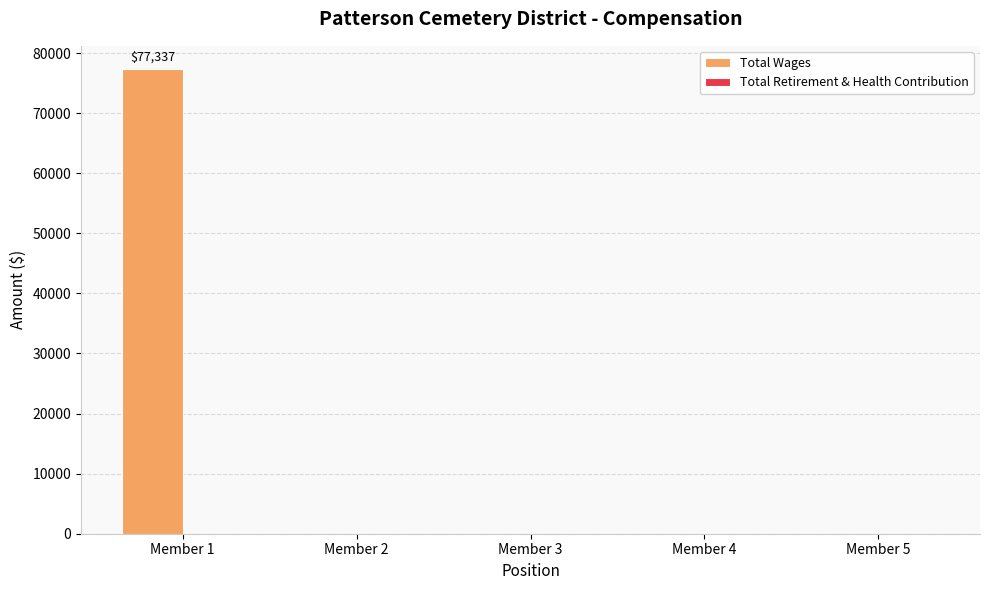

What is the change in value from Member 1 to Member 3?

-77337